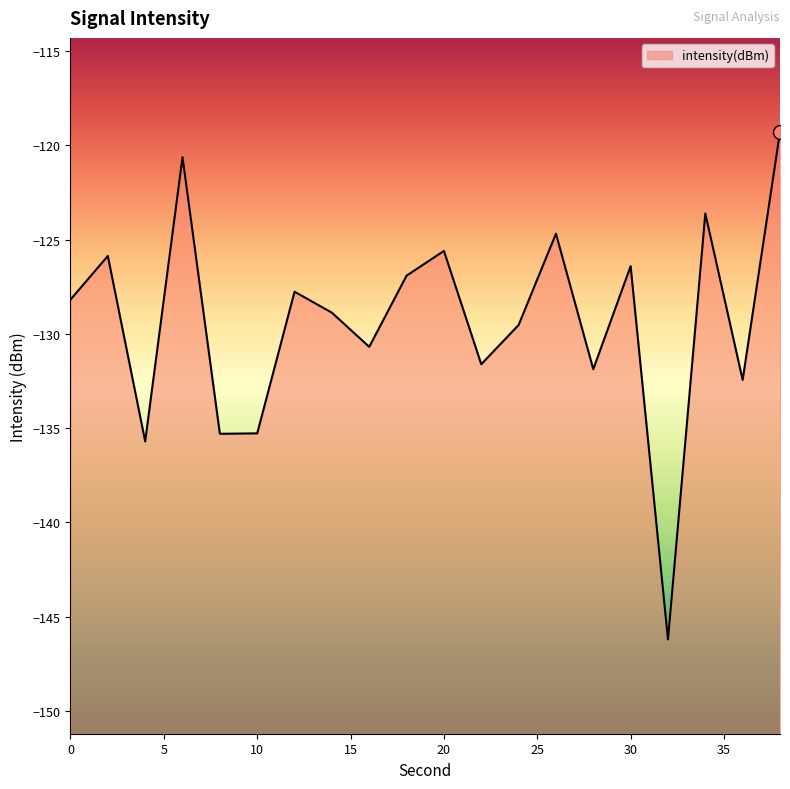

True or false: the data shows -93.0 at 4.

False